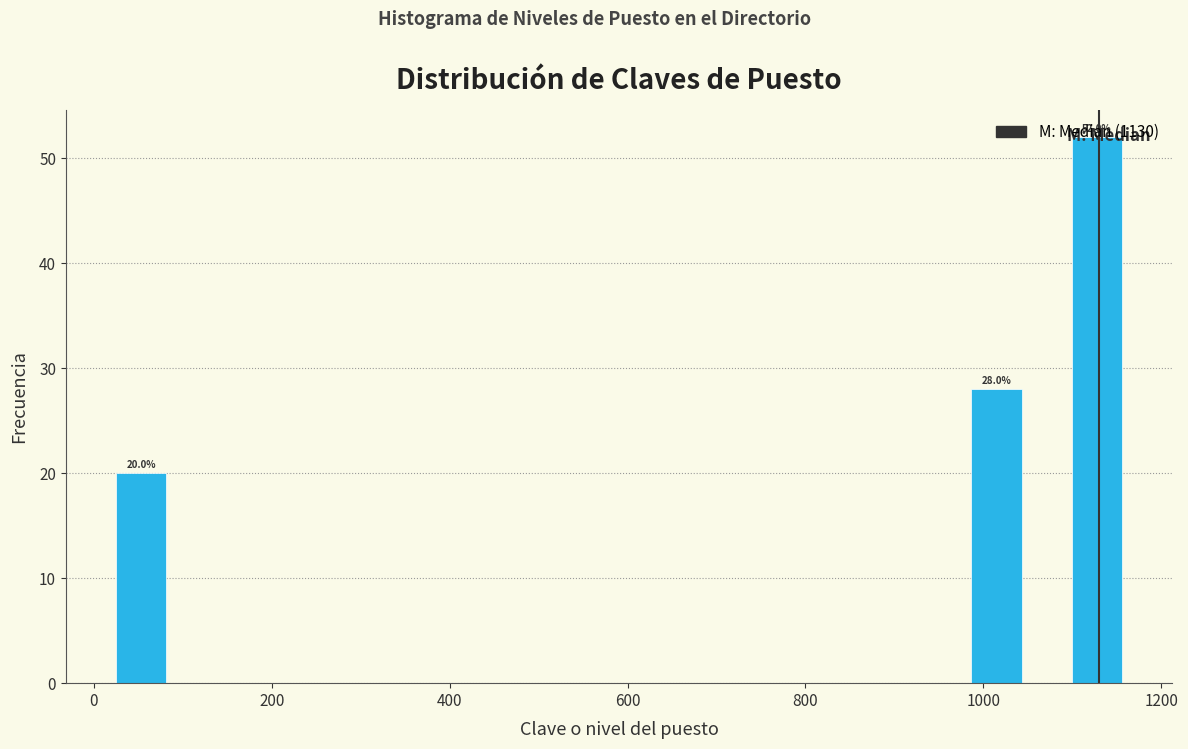

Read against the x-axis, roughly where is the centre of the tallest bar?

1120